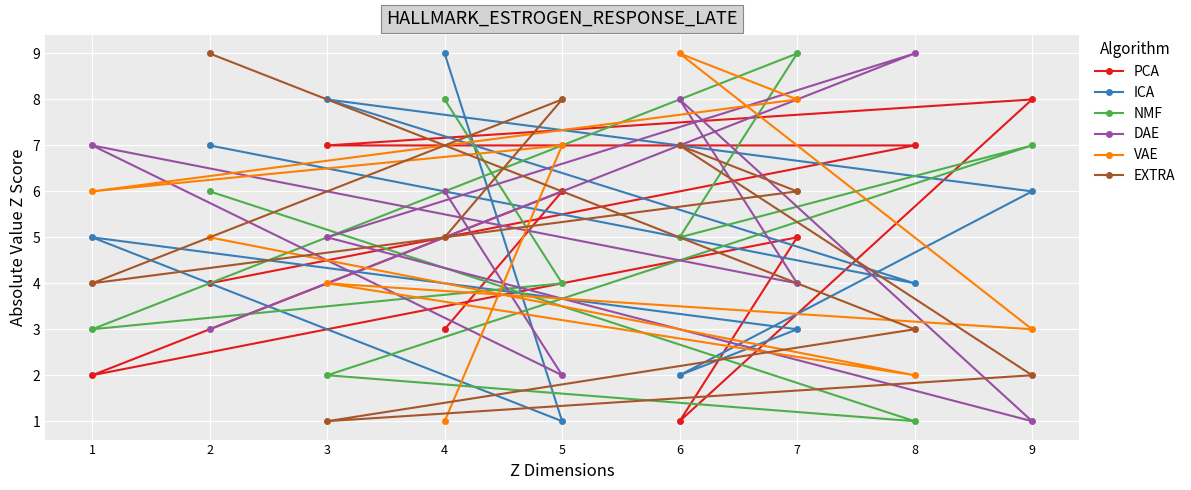

Where is EXTRA nearest to the value 5?

4